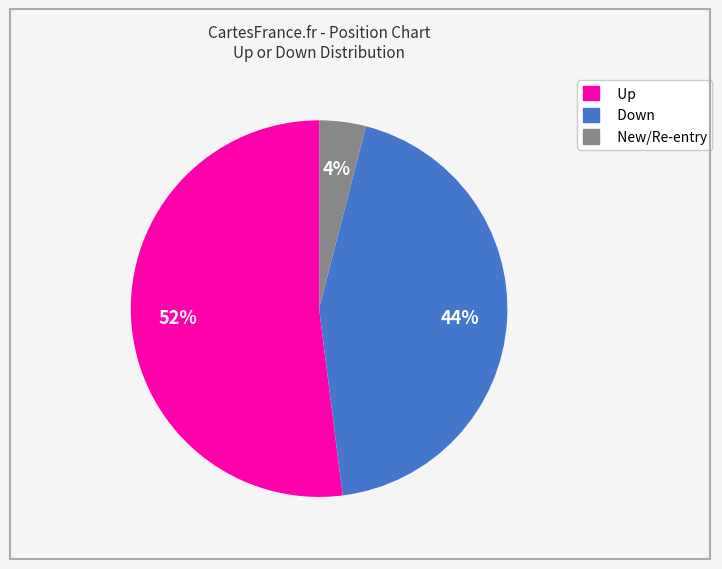

How many slices are in this pie chart?

3